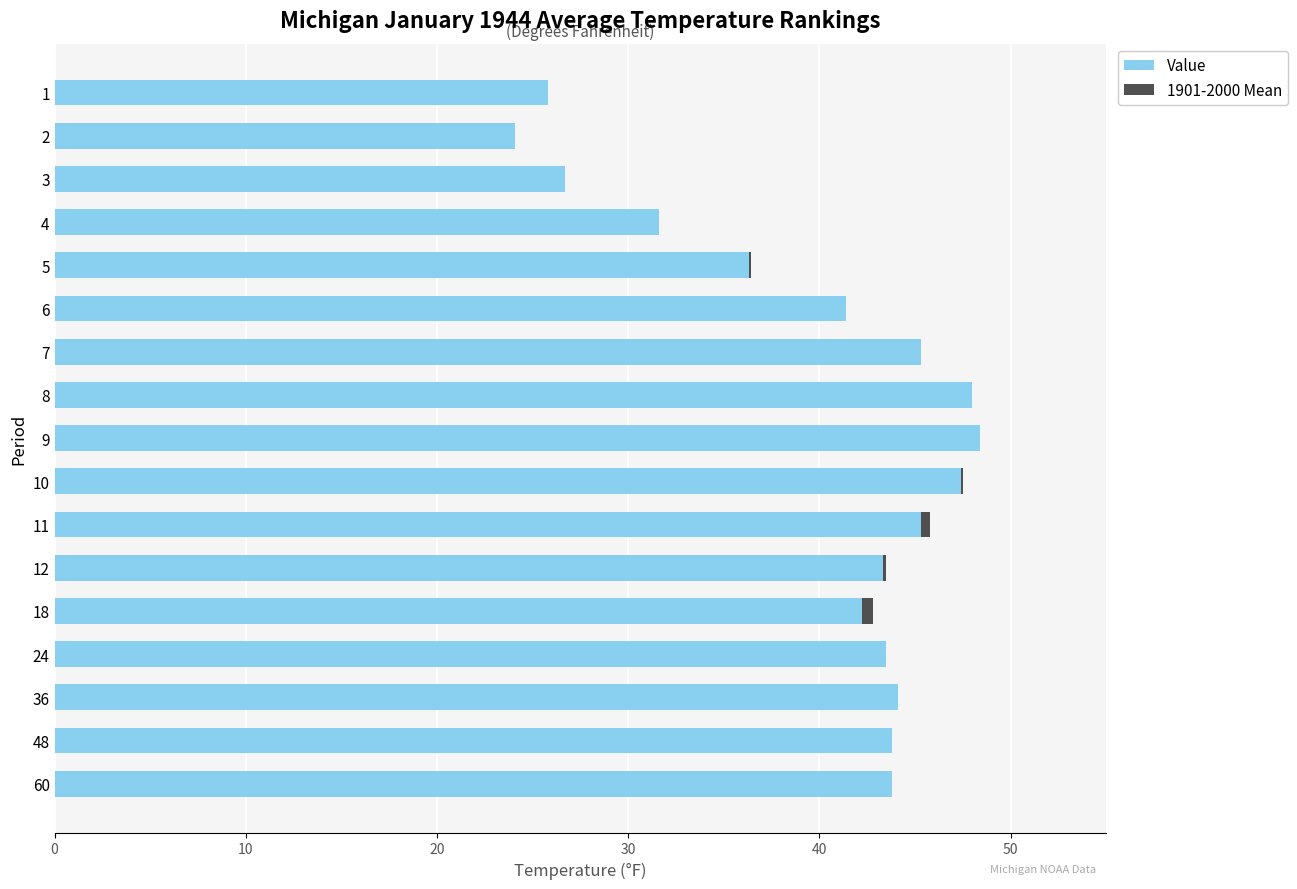

What is the label of the 11th bar from the right?

6